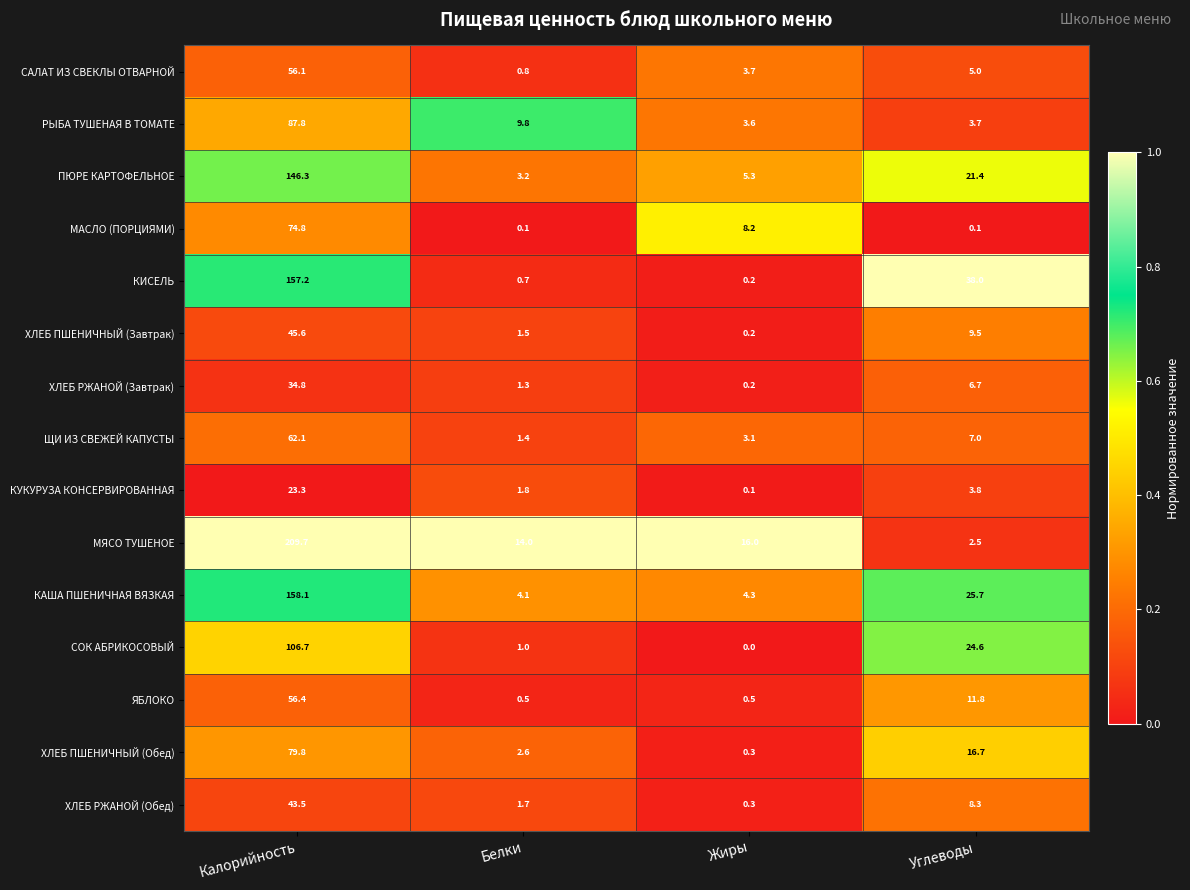

Which series changed the most between Калорийность and Жиры?

МЯСО ТУШЕНОЕ